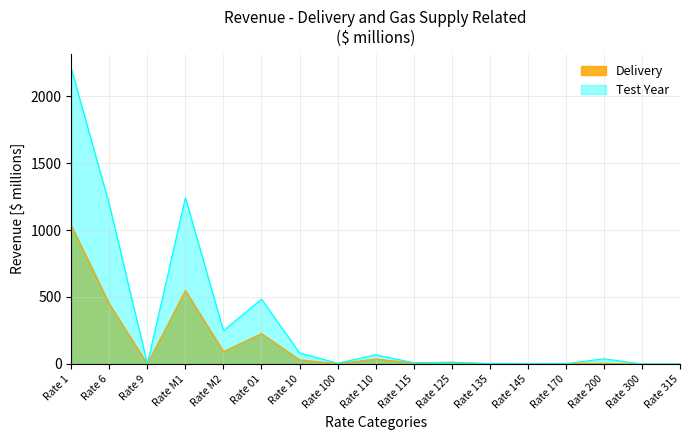

What is the difference between the maximum and second lowest values in the Test Year series?

2206.4